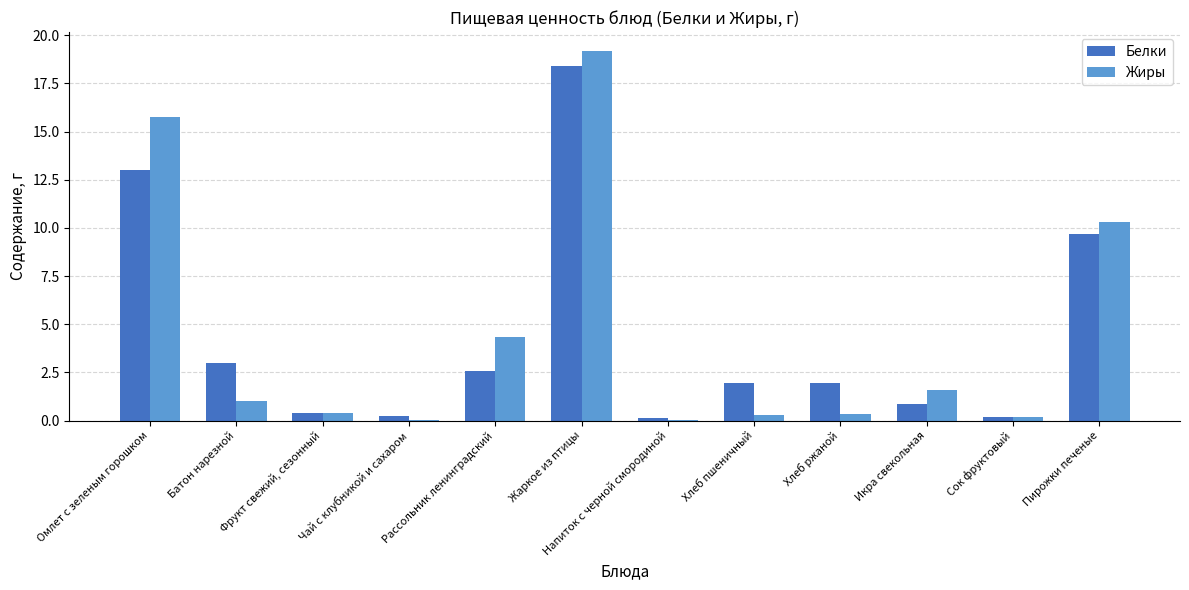

What is the average value of the Белки series?

4.4